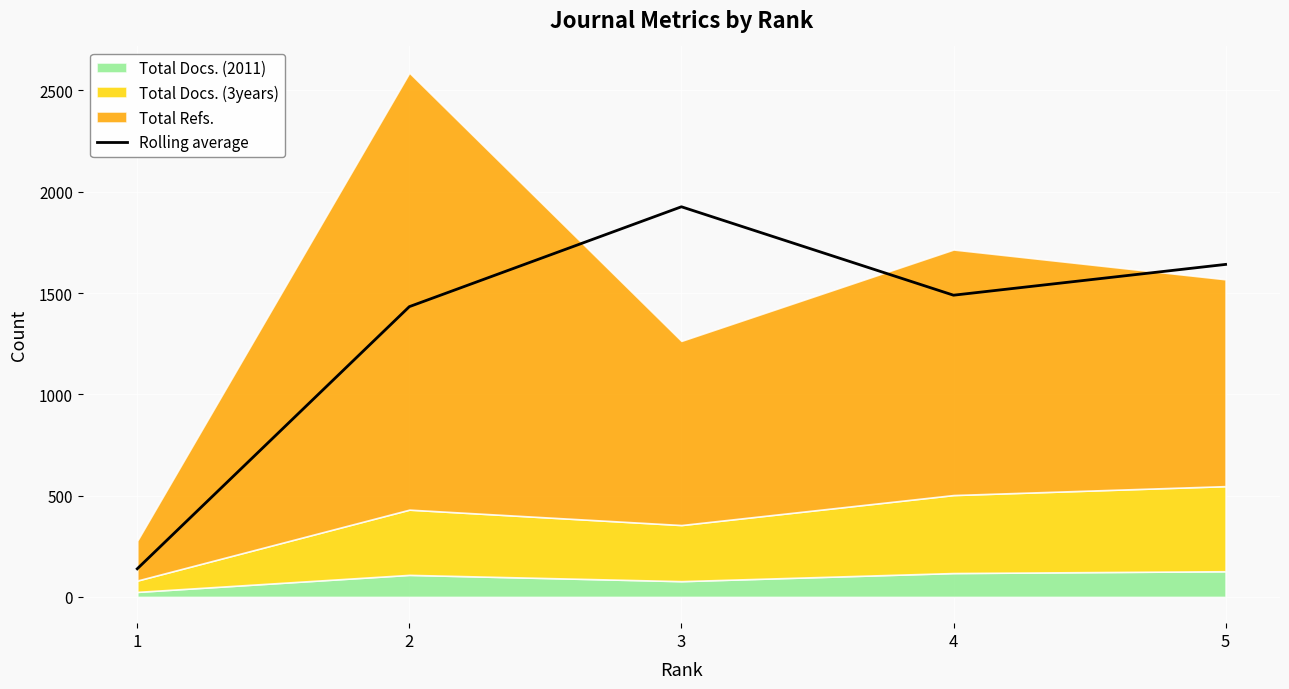

List the labels in order of value, largest first.

3, 5, 4, 2, 1